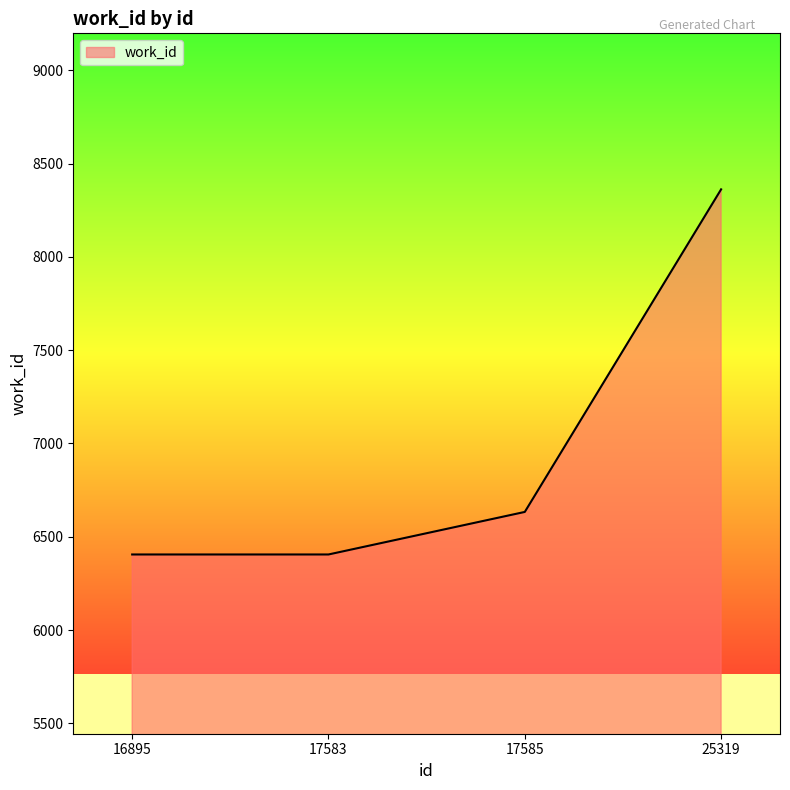

Does the chart display data point markers on the line(s)?

No